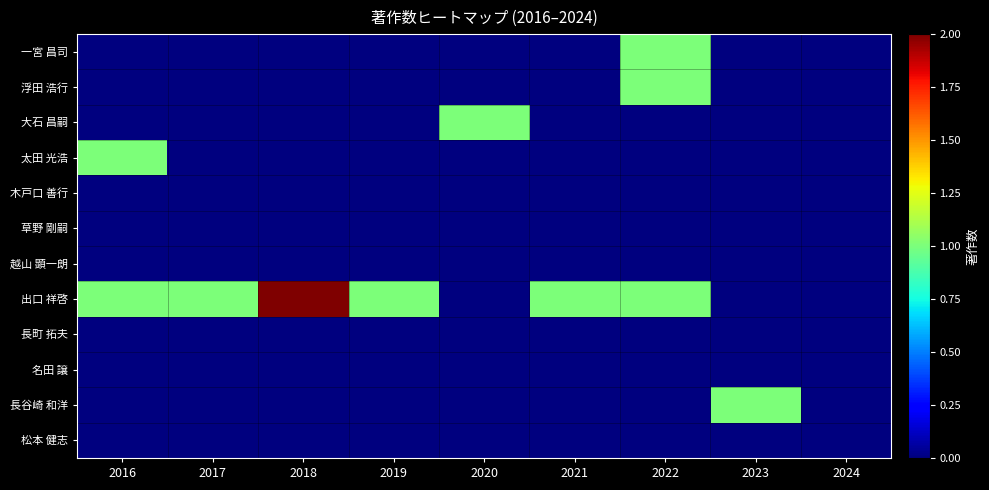

Which series changed the most between 2017 and 2018?

出口 祥啓